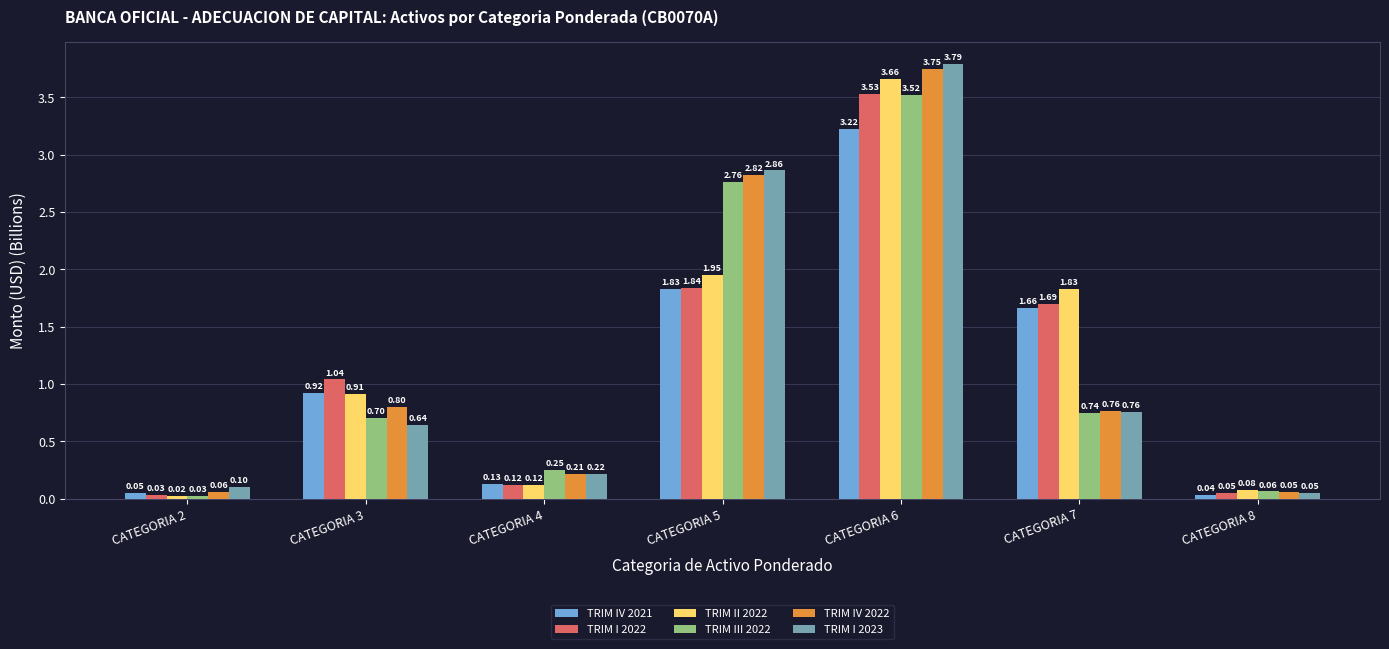

What is the sum of the TRIM II 2022 values at CATEGORIA 5 and CATEGORIA 4?

2.1